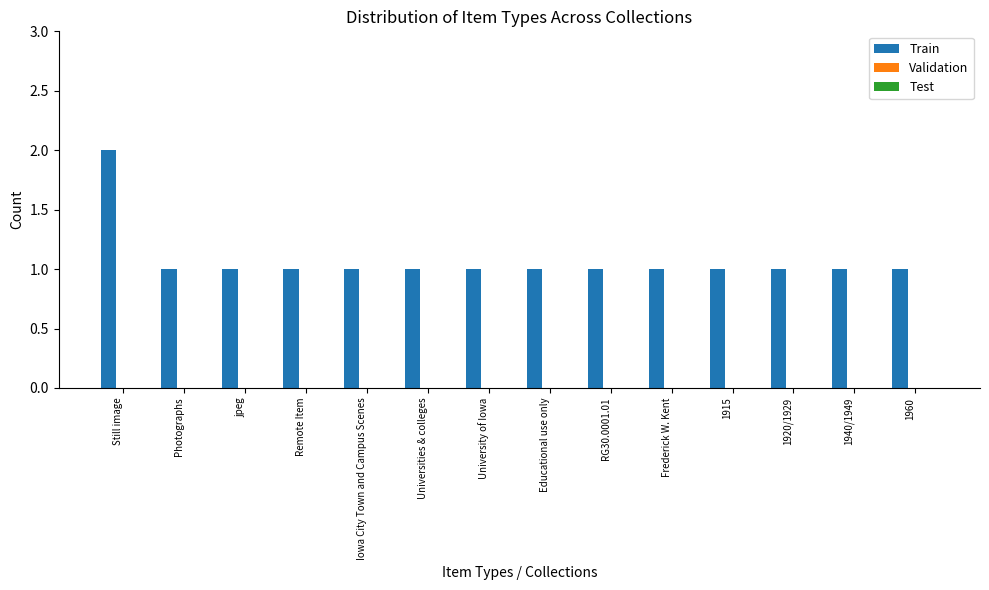

What is the ratio of the value at 1940/1949 to the value at RG30.0001.01?

1.0